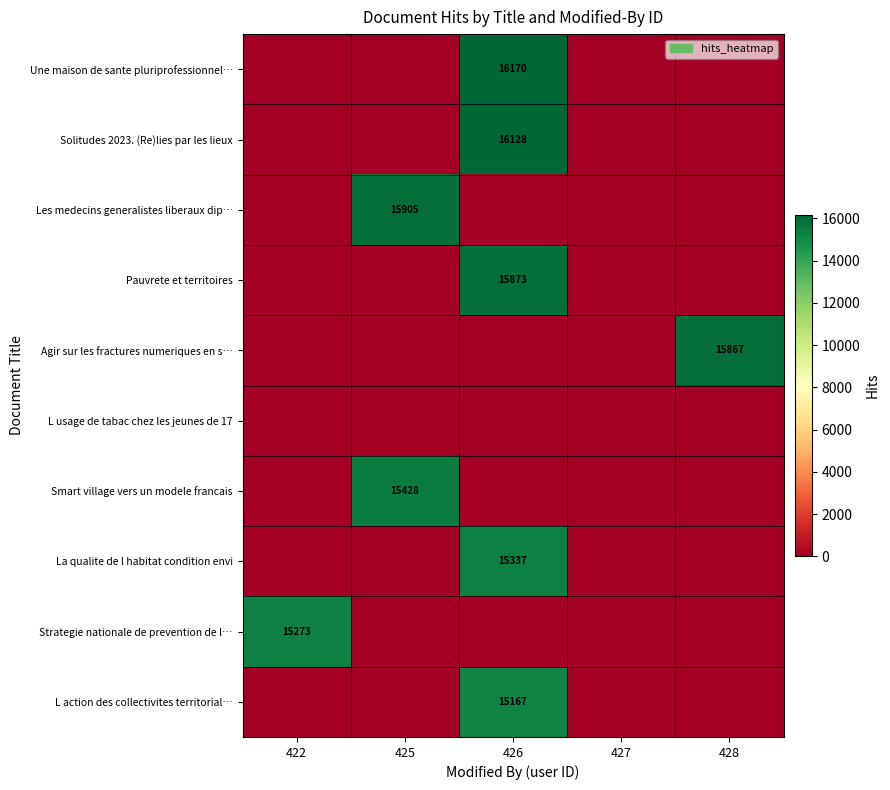

The L action des collectivites territorial… series shows 20299 at 426. True or false?

False